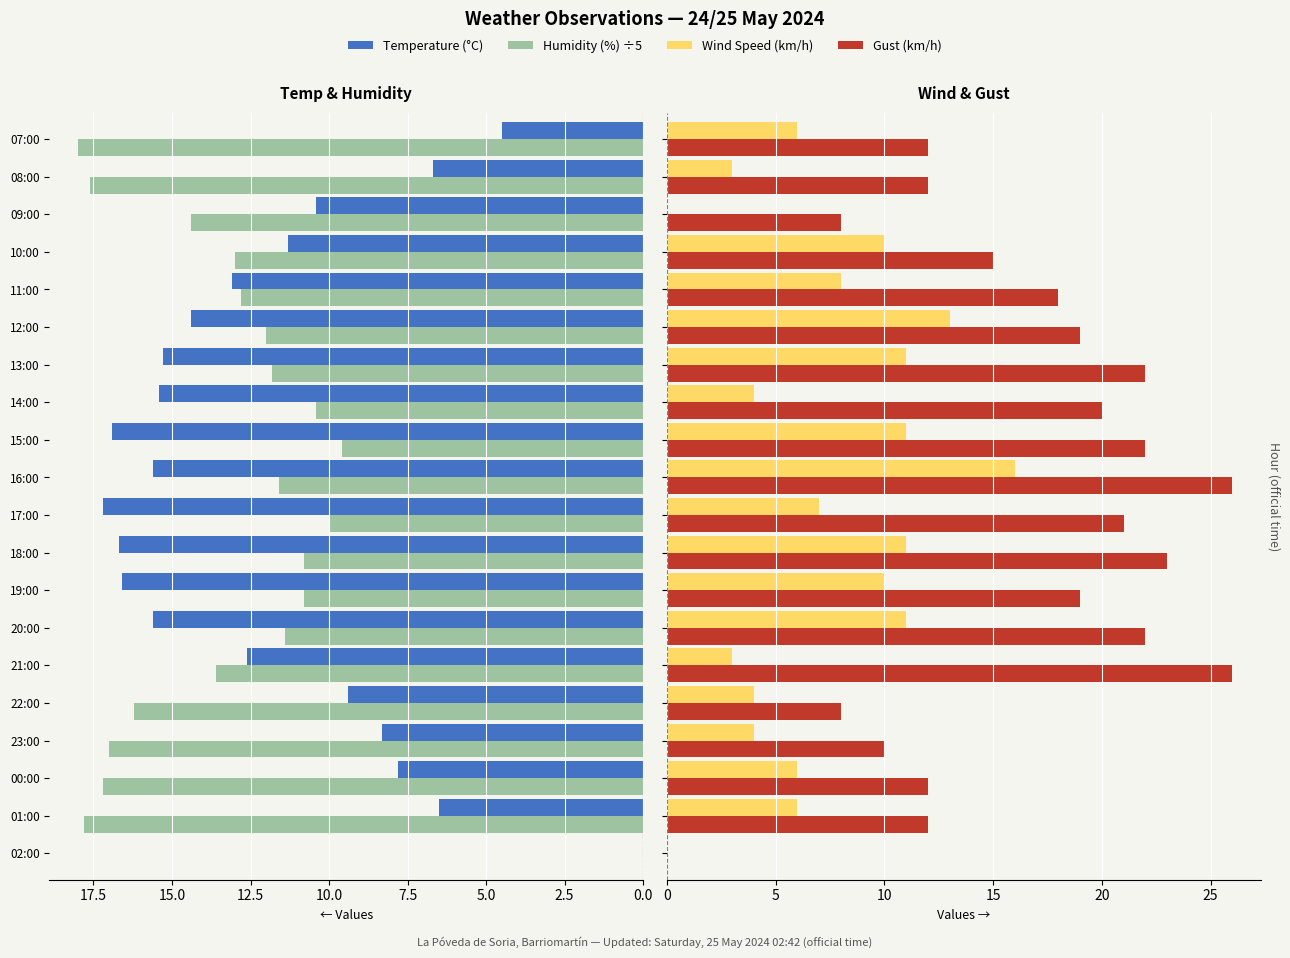

How many categories are shown in the chart?

20